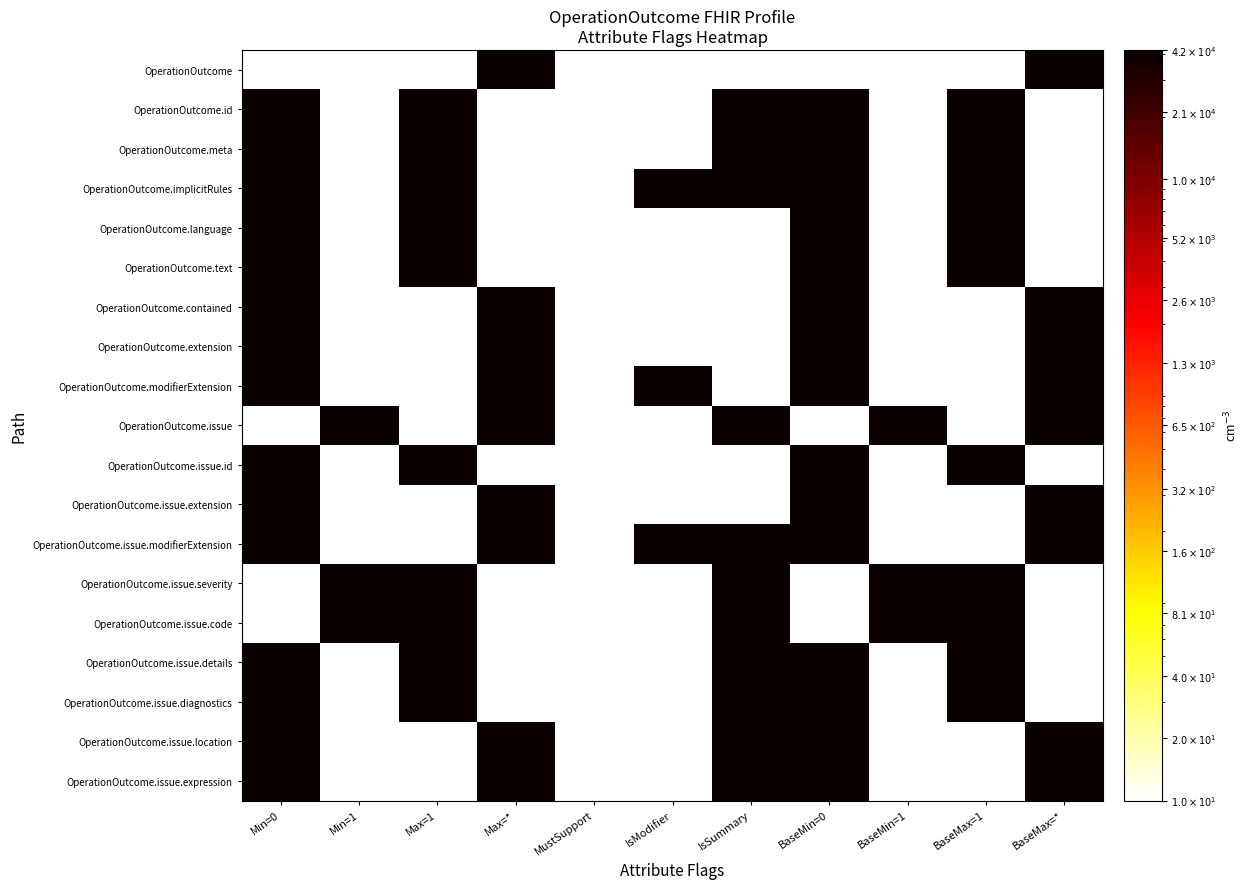

At how many categories does at least one series exceed 26181?

10